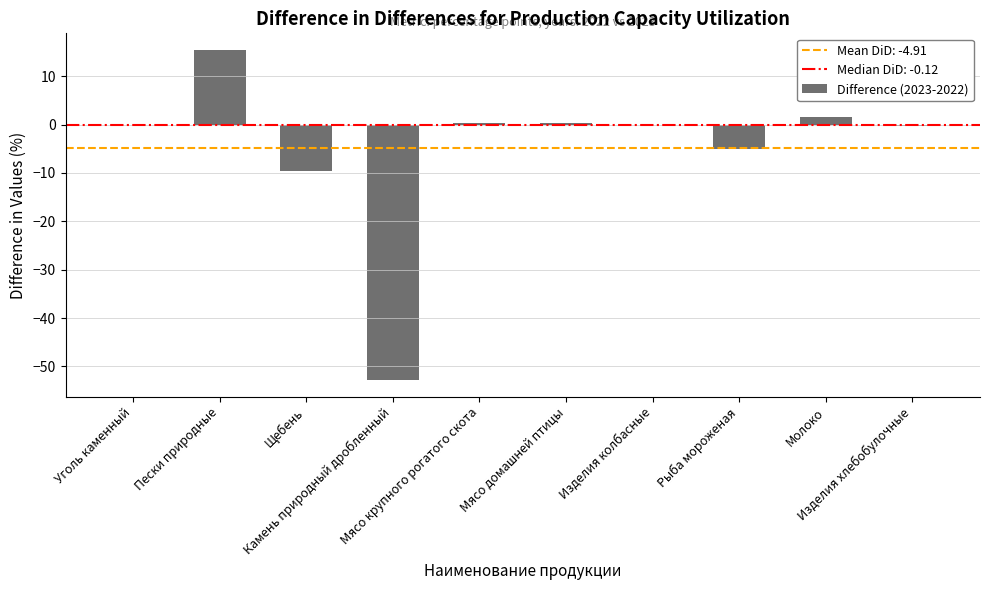

What is the sum of all values?

-50.1